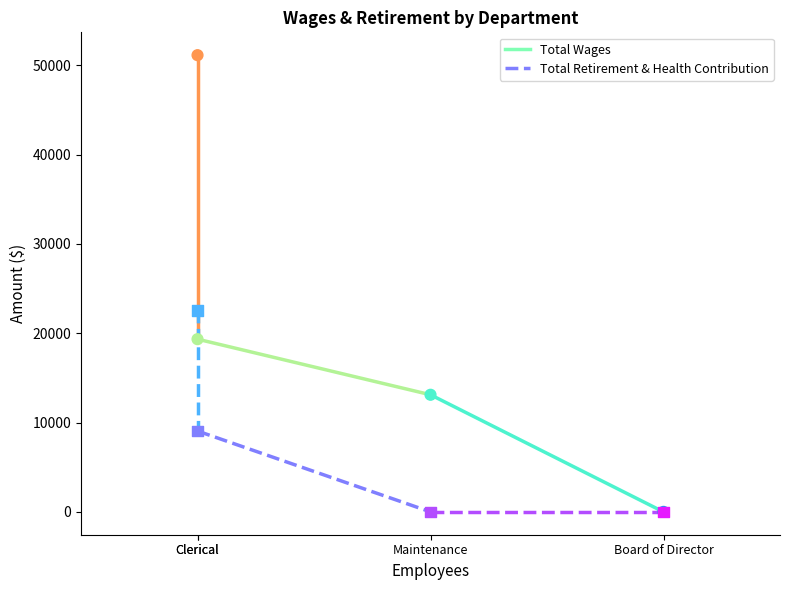

Is the value of Total Retirement & Health Contribution at Clerical greater than the value of Total Wages at Clerical?

No